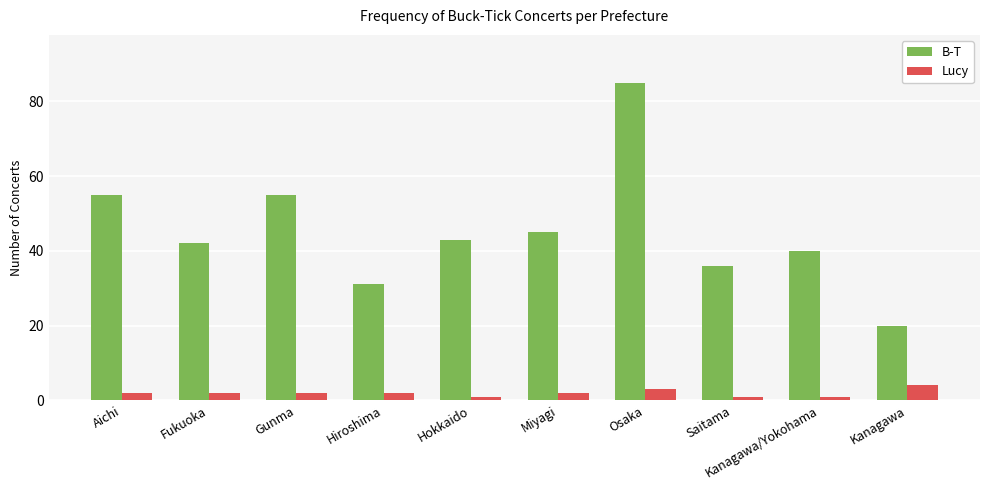

What is the value of the B-T bar at the 7th from the left?

85